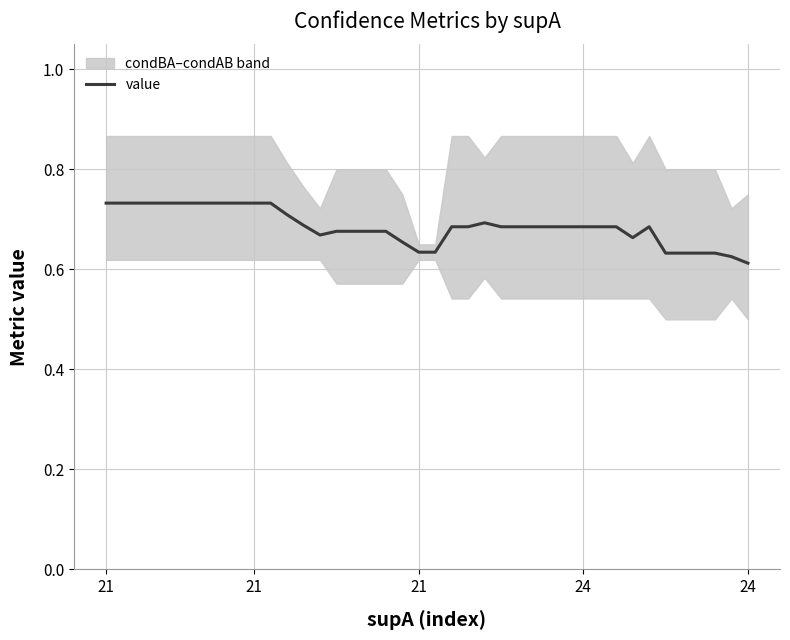

Which label corresponds to the largest value in the chart?

21